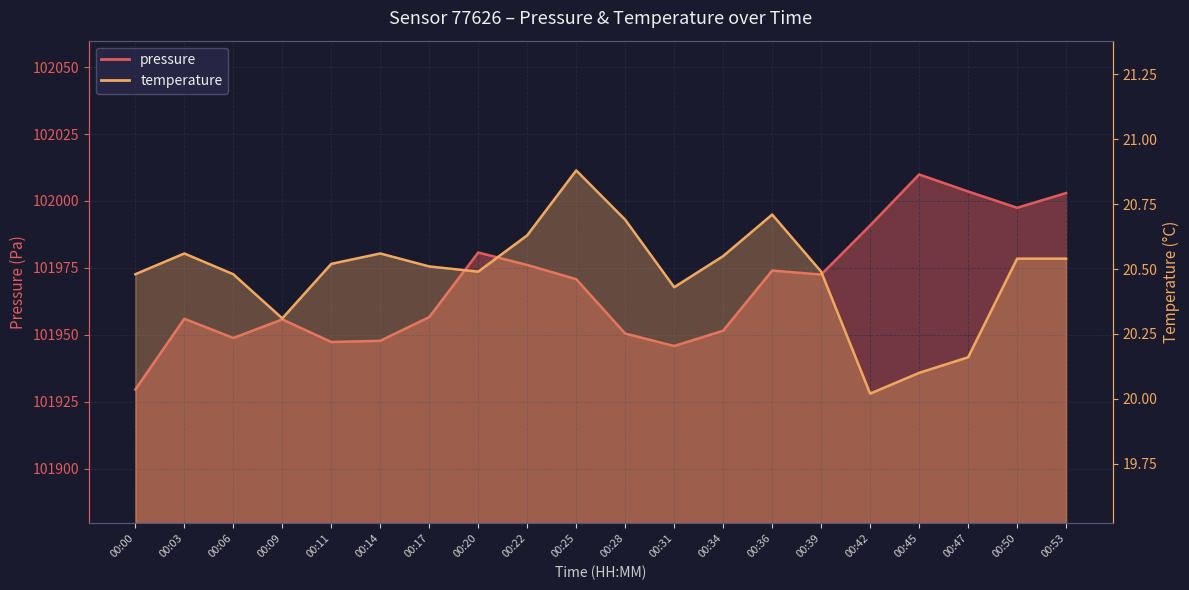

Between 00:03 and 00:11, which series saw the biggest shift?

pressure